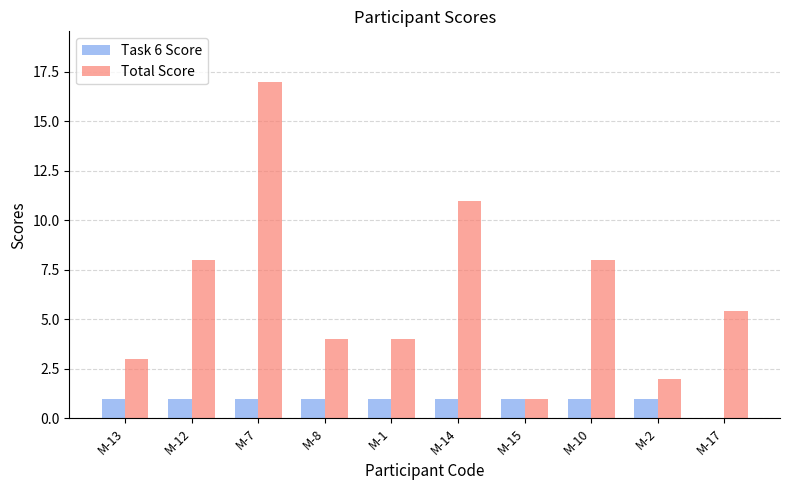

Reading left to right, list all the values displayed in this chart.

Task 6 Score: 1.0	1.0	1.0	1.0	1.0	1.0	1.0	1.0	1.0	0.0
Total Score: 3.0	8.0	17.0	4.0	4.0	11.0	1.0	8.0	2.0	5.4